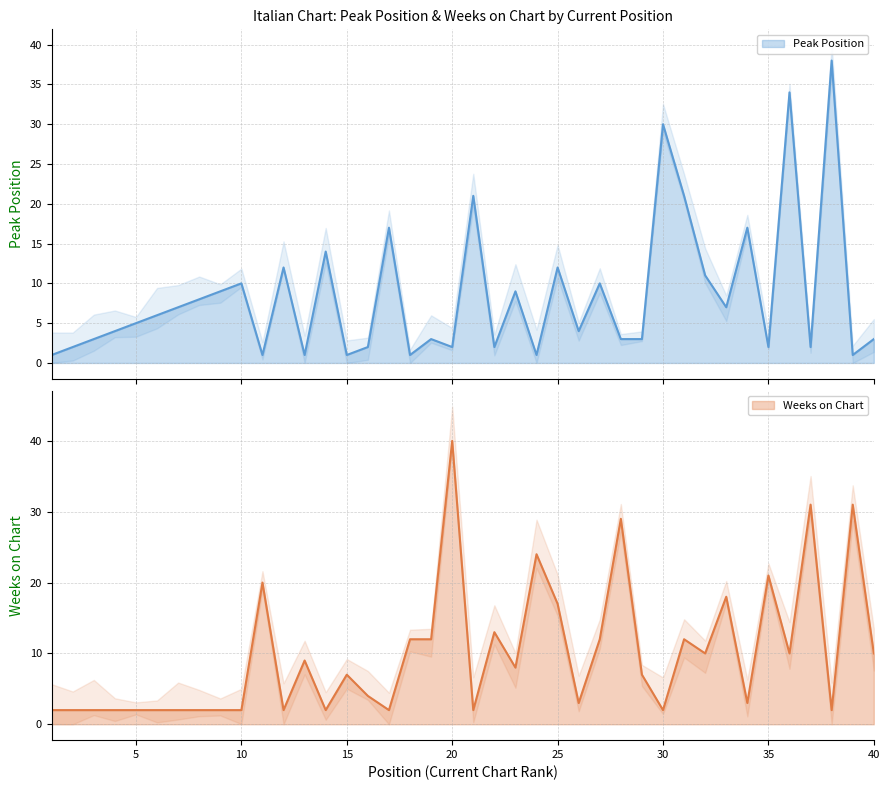

At how many categories does at least one series exceed 23?

8